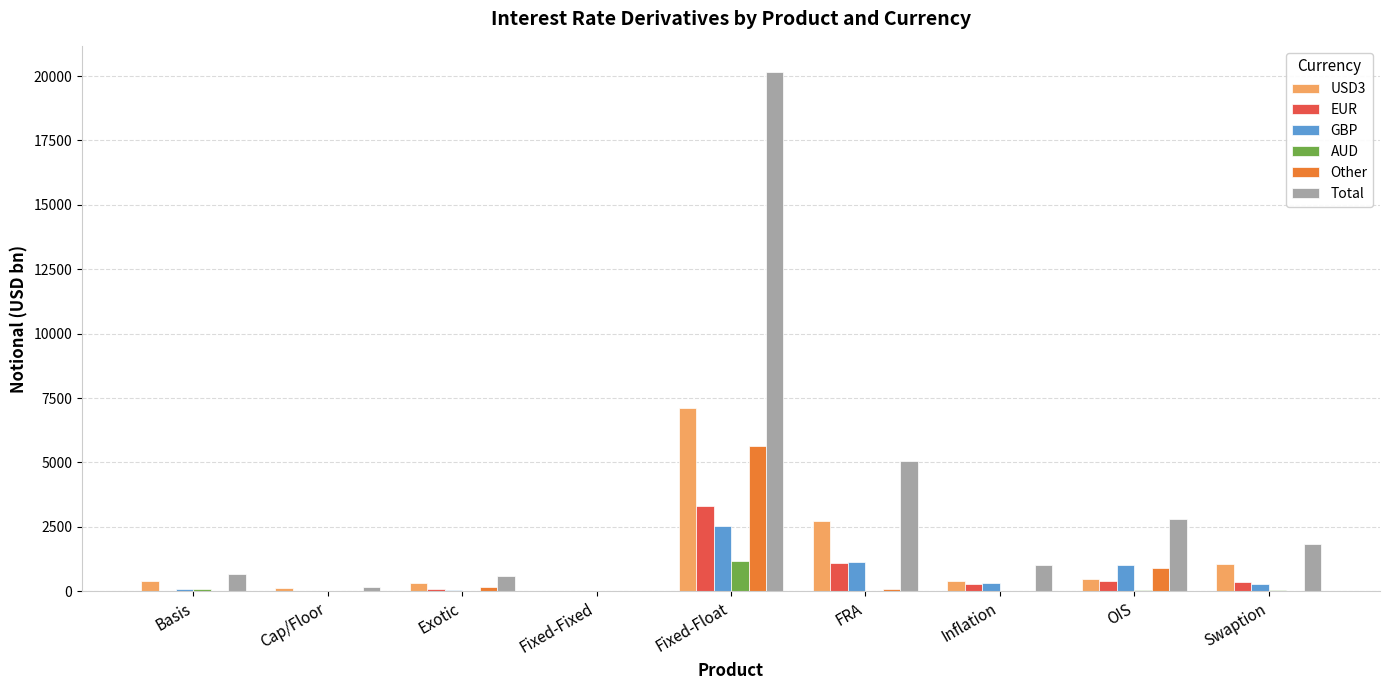

True or false: Total has a value of 1835 at Swaption.

True